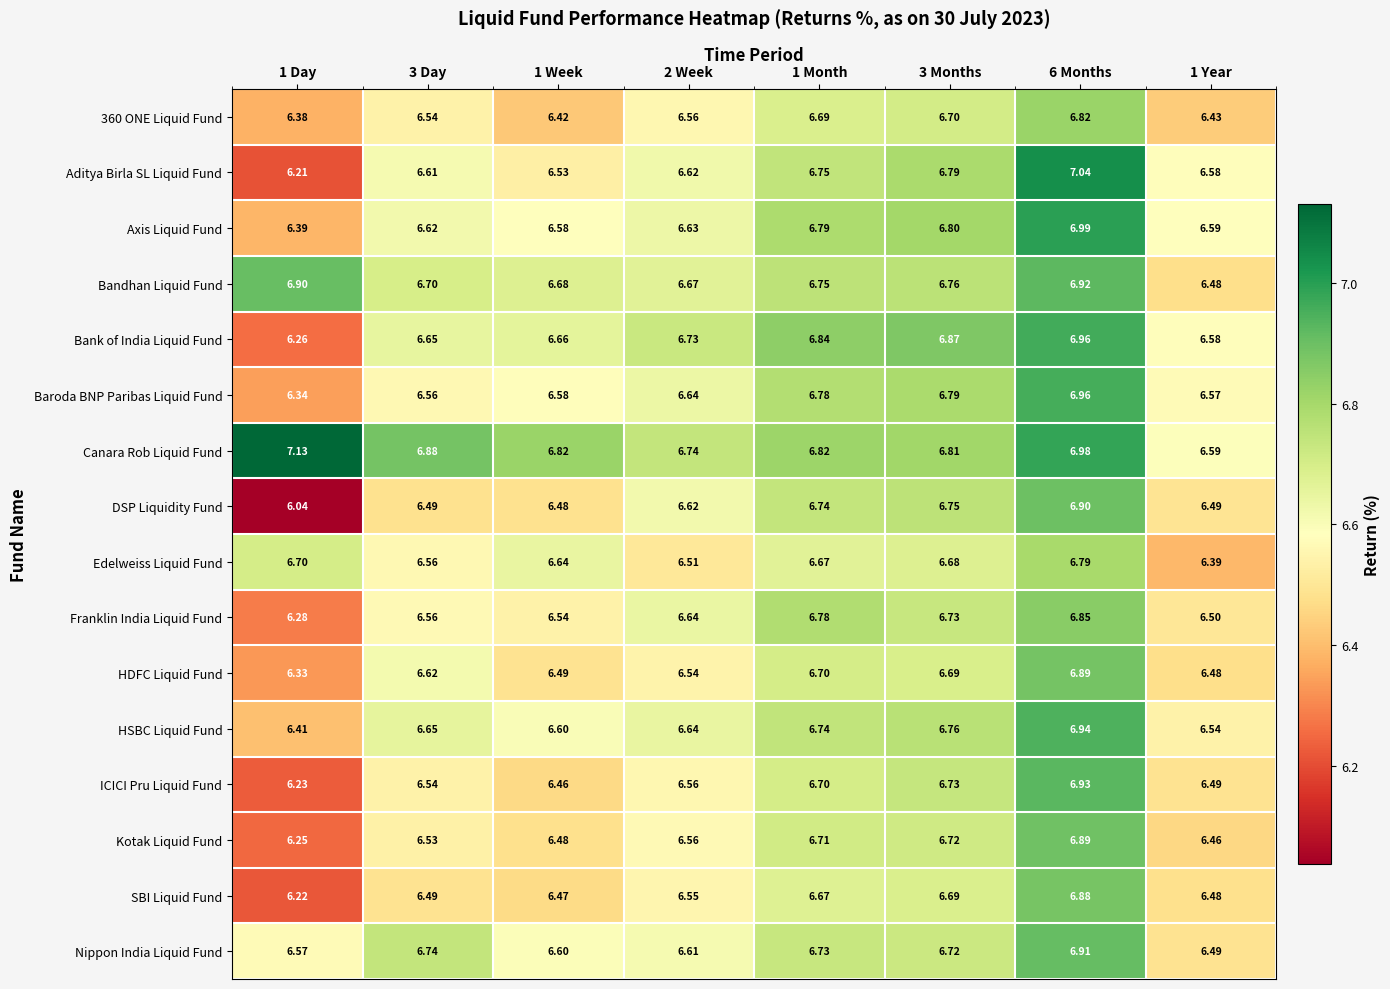

Is the value of Aditya Birla SL Liquid Fund at 3 Day greater than the value of Kotak Liquid Fund at 1 Week?

Yes